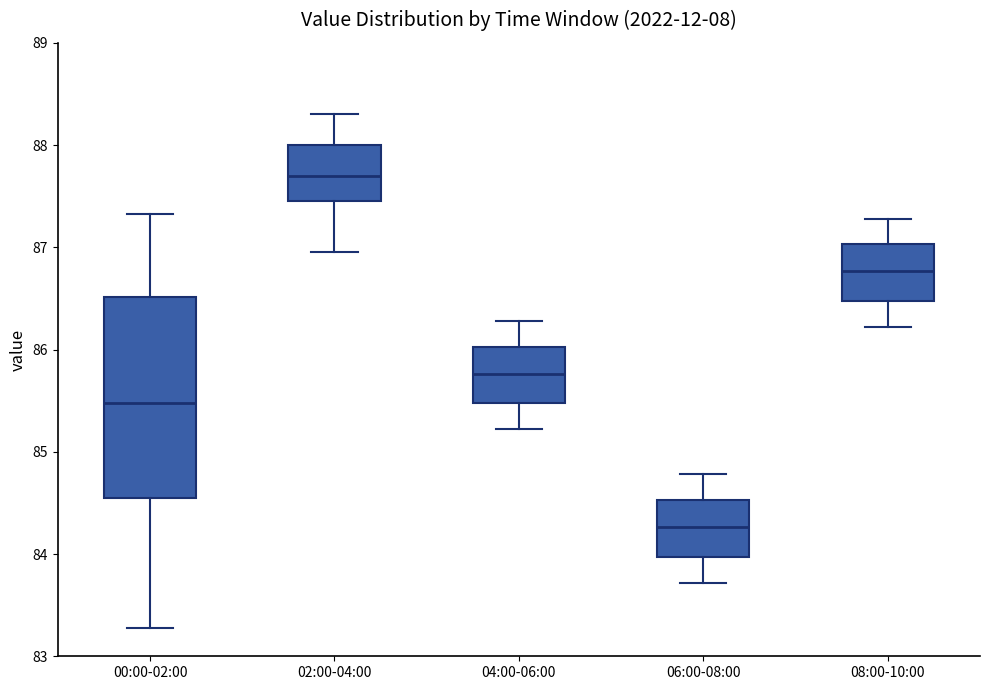

Where does the upper whisker of the box for 00:00-02:00 end on the y-axis? The values are not printed on the chart, so give them approximately, as read against the axis.

87.3